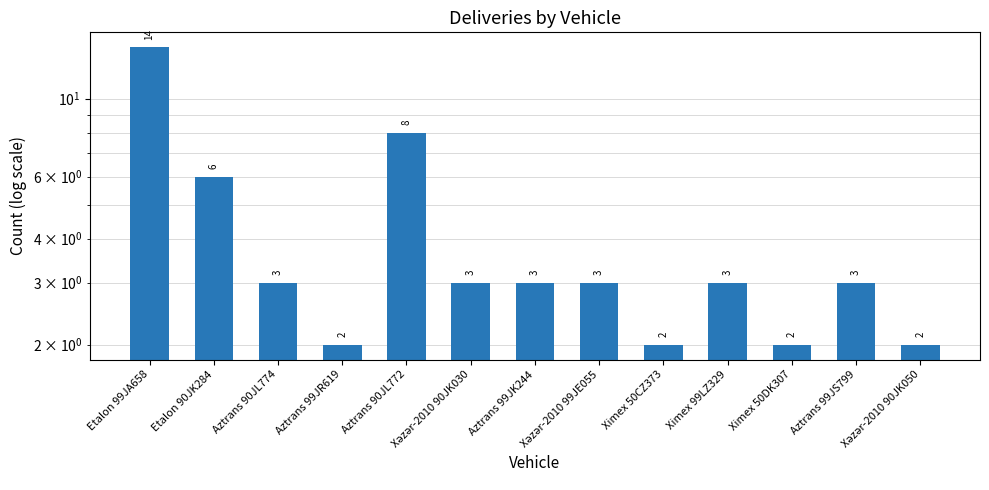

What is the average value?

4